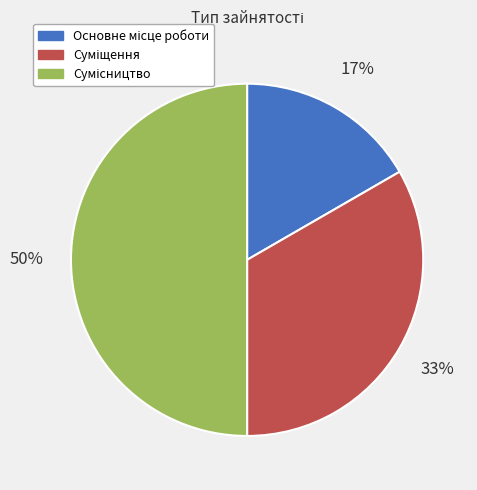

To the nearest percent, what is the difference between the largest and smallest slice percentages?

33%